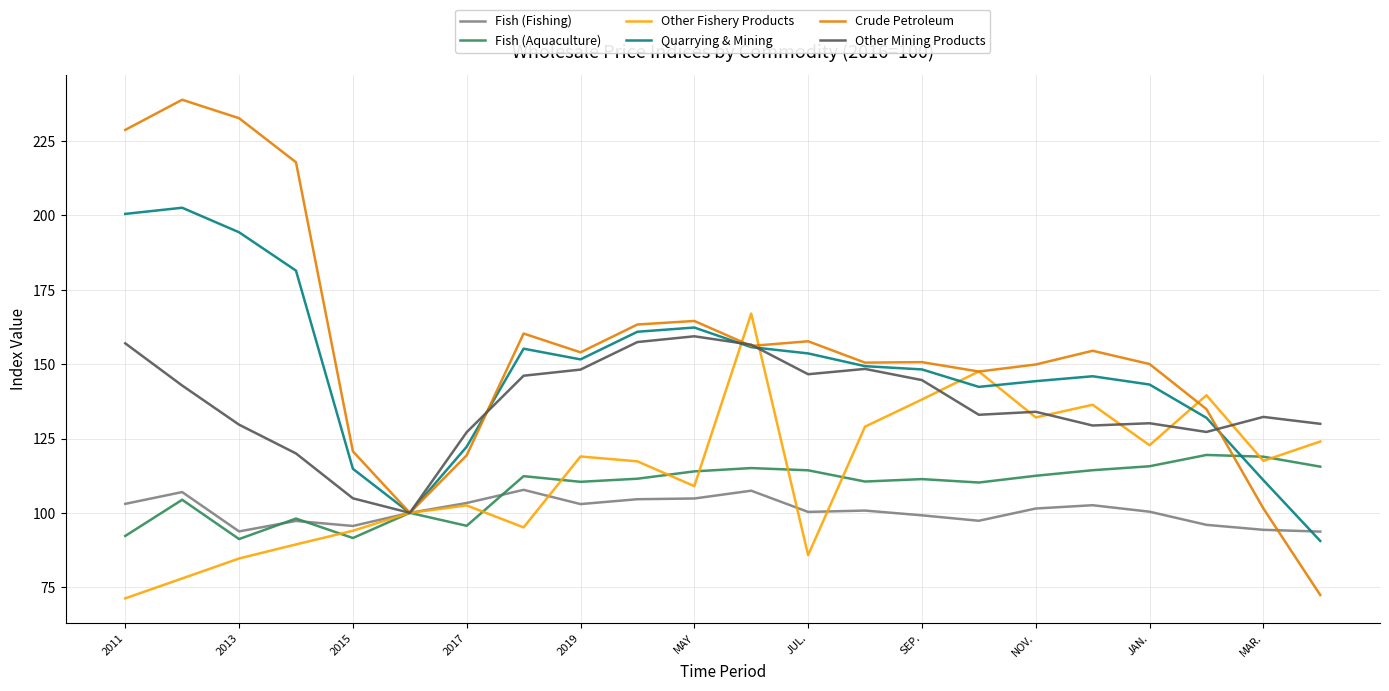

What is the minimum value for Quarrying & Mining?

90.6